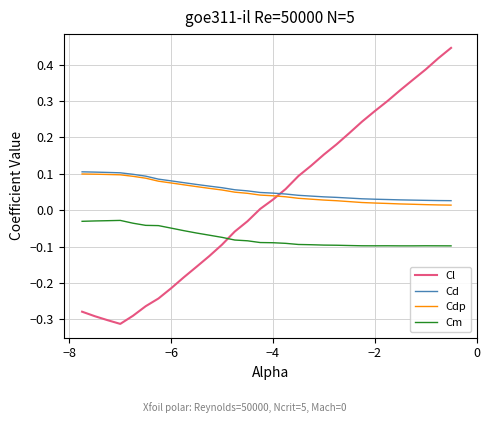

Which series has the largest range (max minus min)?

Cl